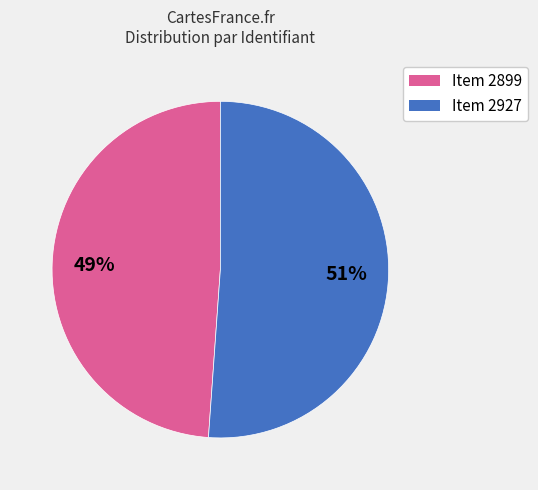

Is there a majority slice in this chart?

Yes